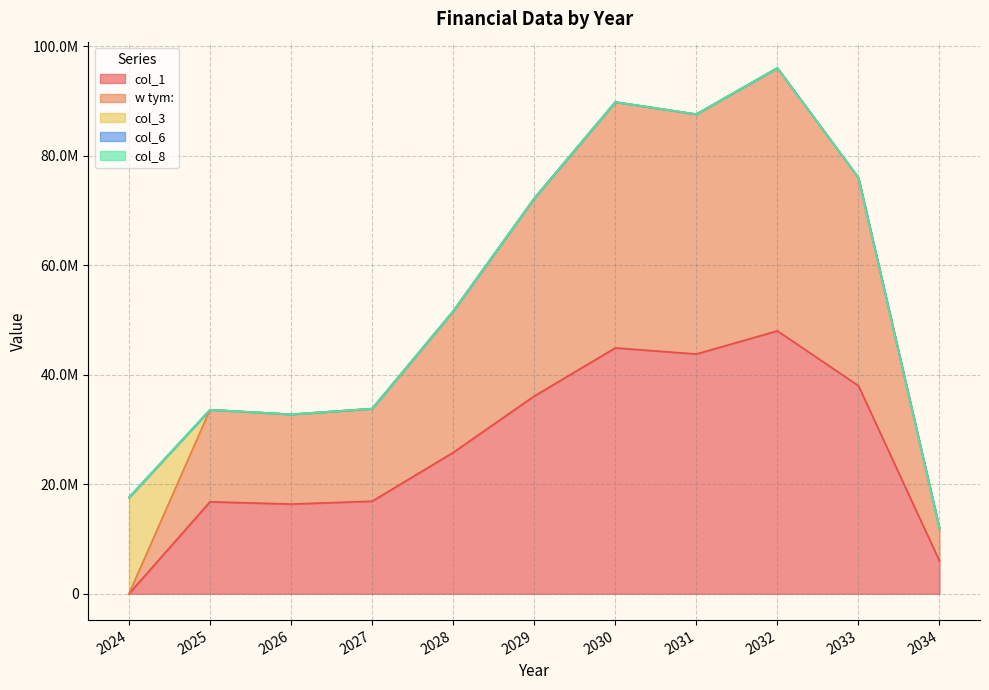

What is the sum of all w tym: values?

292666000.0